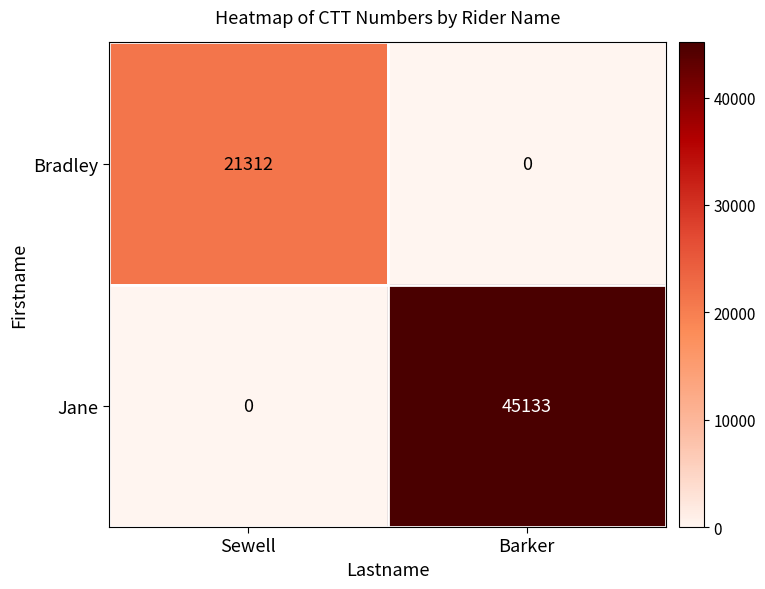

What is the difference between the maximum and minimum values in the Jane series?

45133